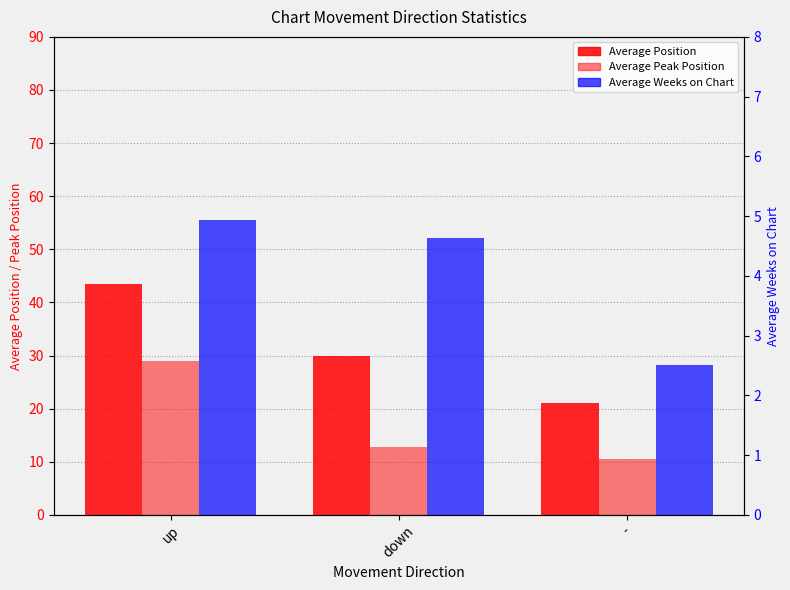

What is the value of the Average Weeks on Chart bar at the 2nd from the left?

4.6